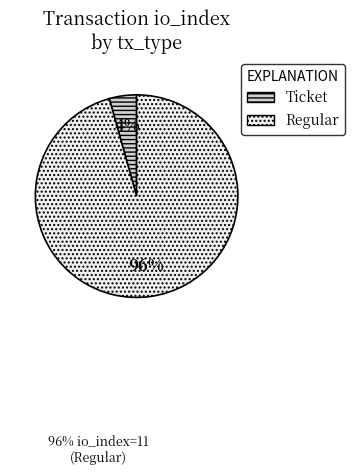

Between Regular and Ticket, which is larger?

Regular